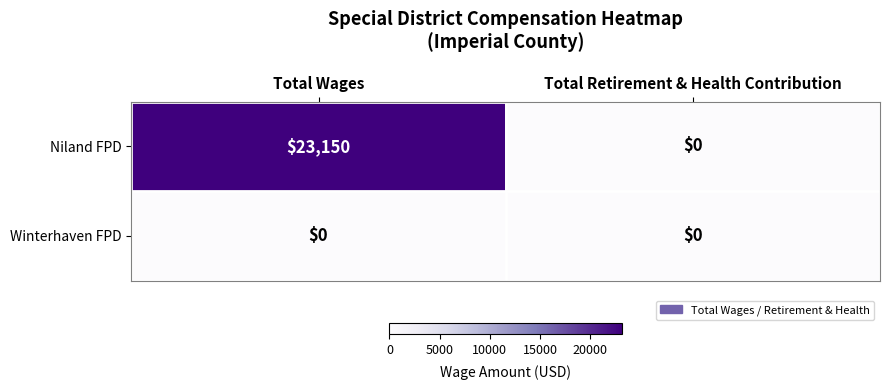

At how many categories does at least one series exceed 4219?

1